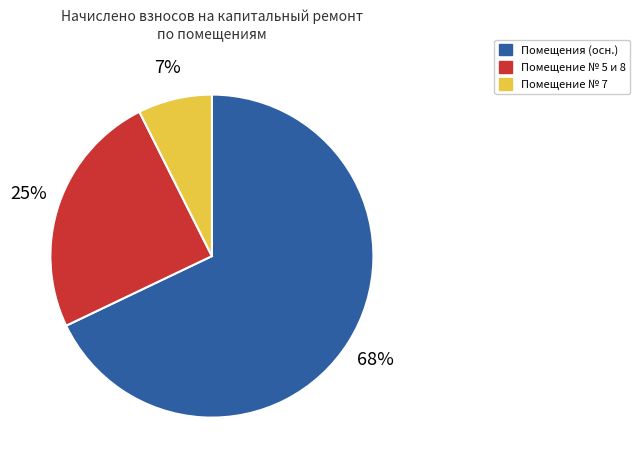

What percentage is the Помещения (осн.) slice, to the nearest percent?

68%